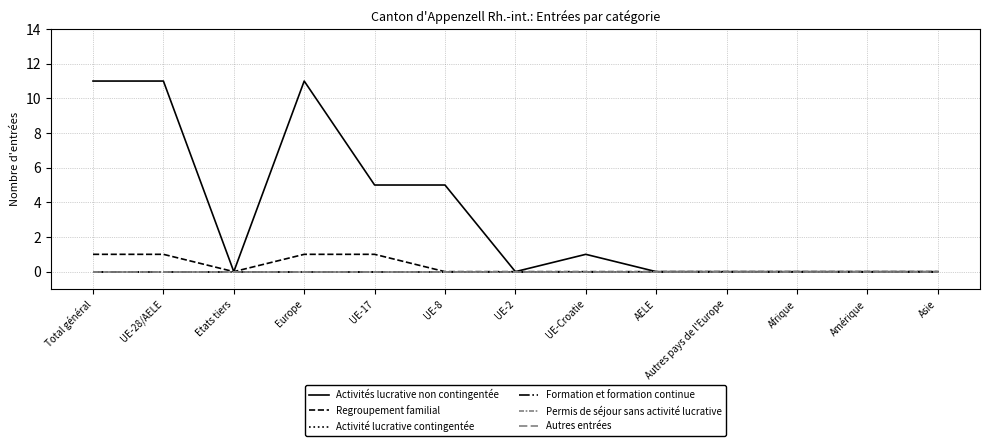

What is the label of the 11th point from the left?

Afrique